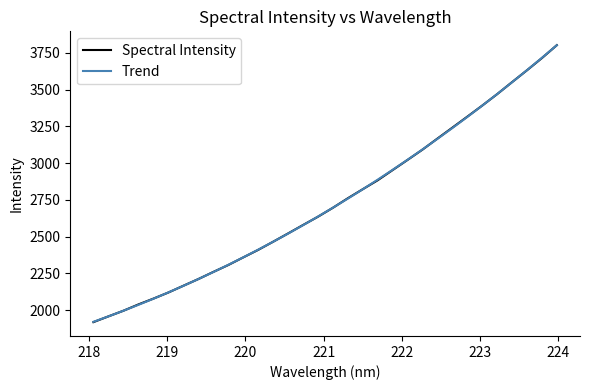

What is the maximum value for Trend?

3802.7